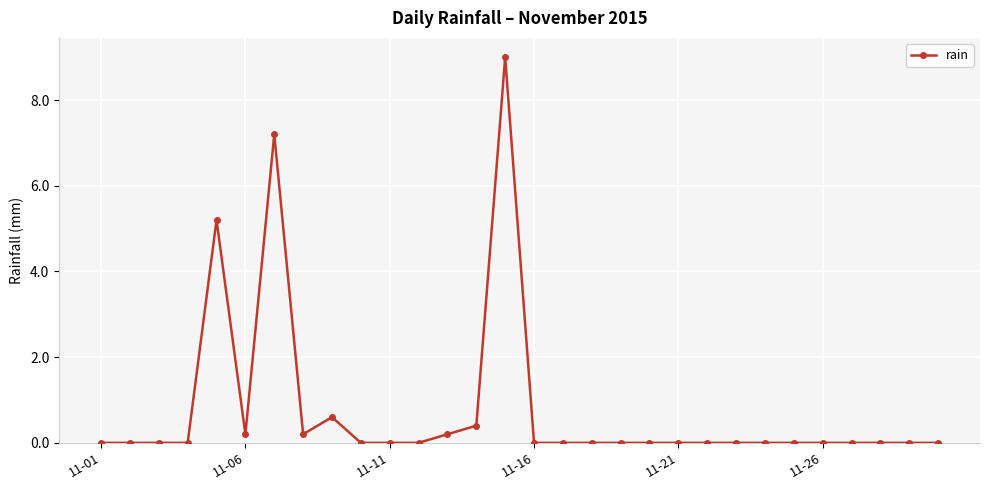

What is the value of the 8th point from the left?

0.2